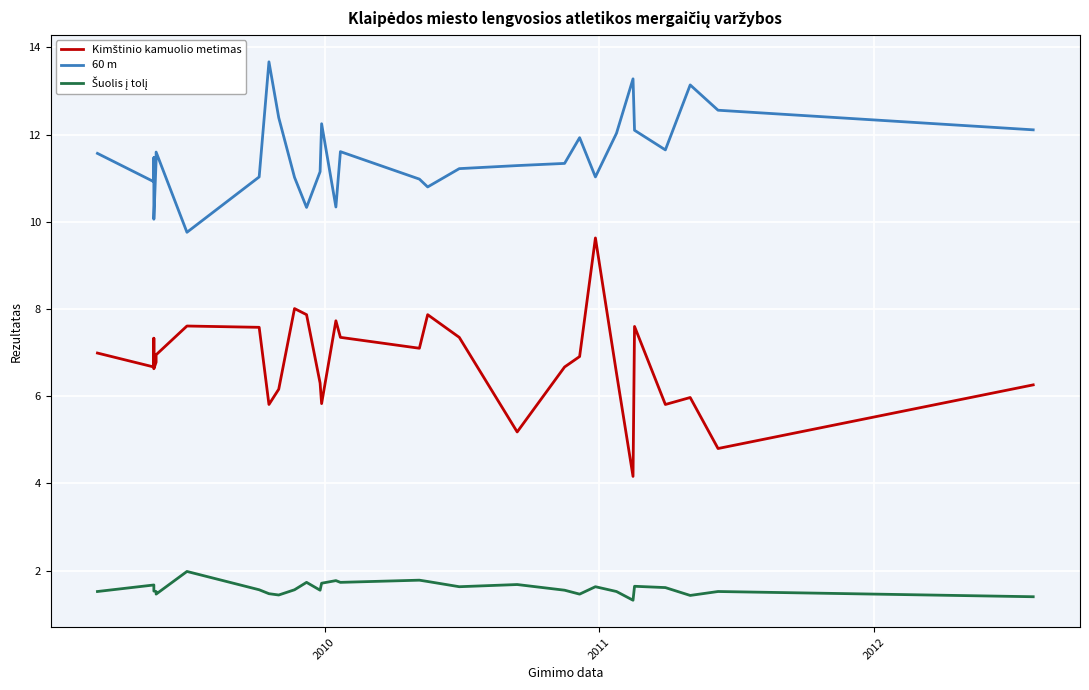

What is the highest value of the 60 m series?

13.7